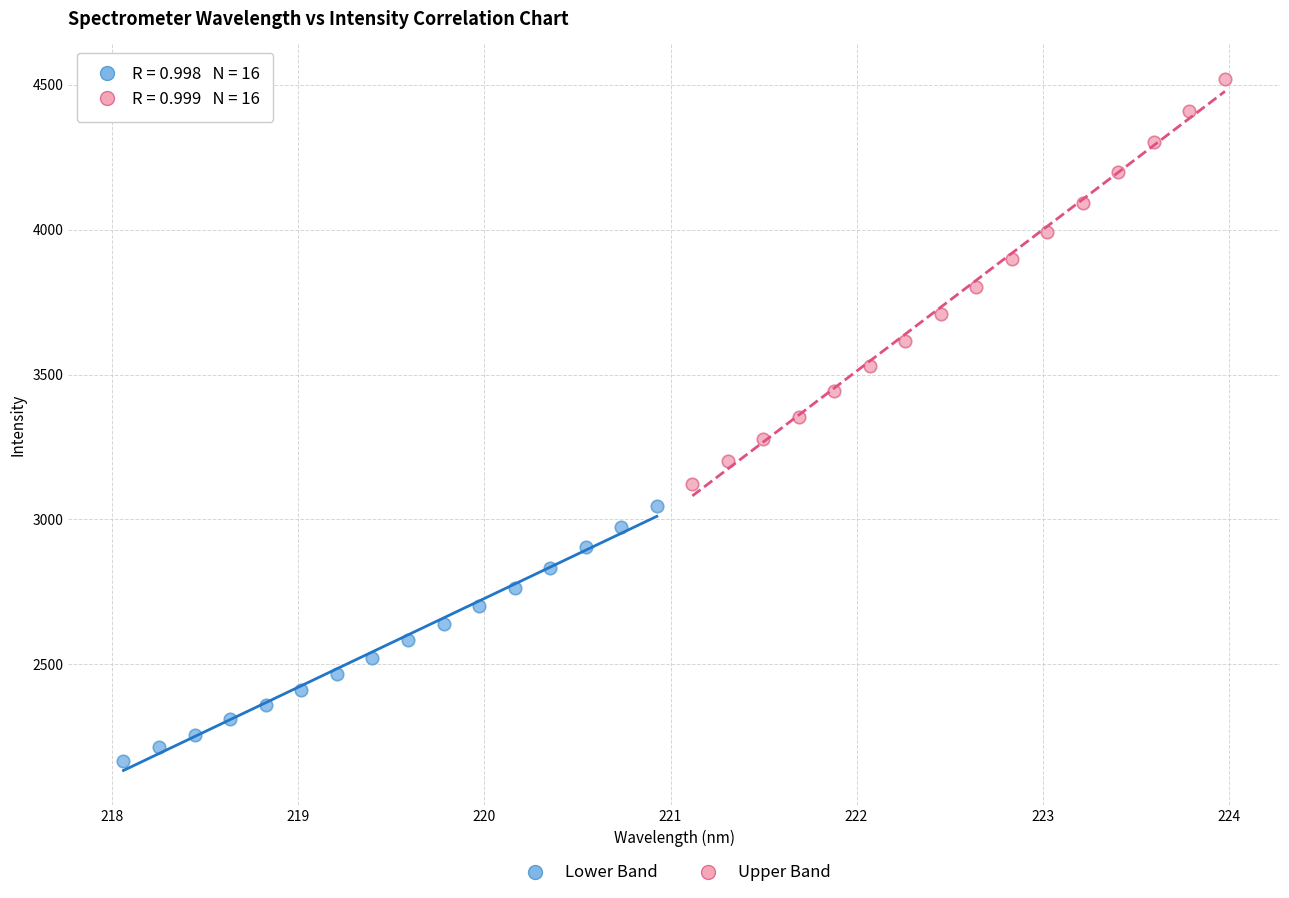

Which series has the widest spread of Y values?

Upper Band